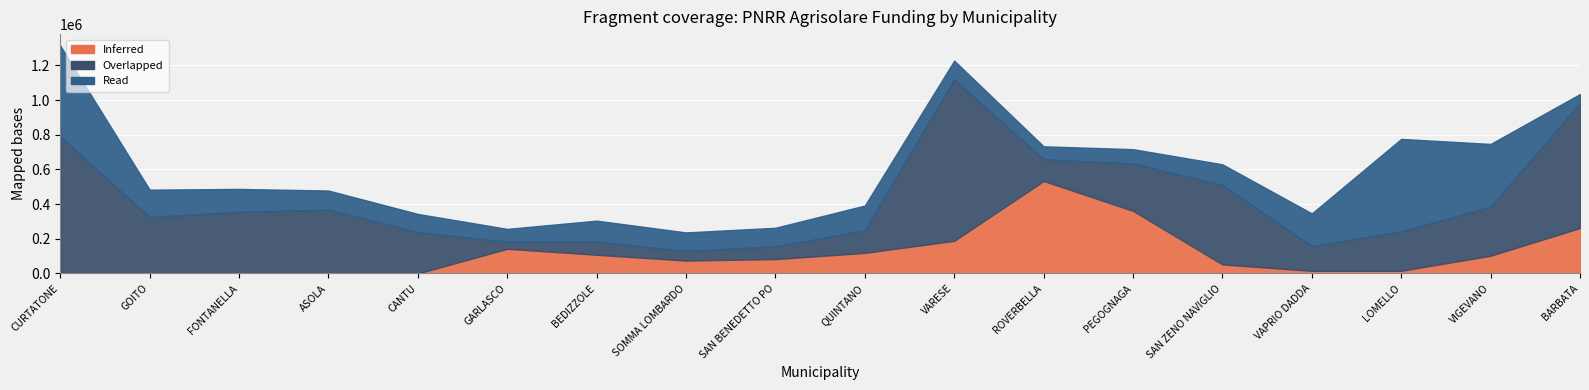

True or false: Inferred has more than 1 points higher than both neighbors.

True